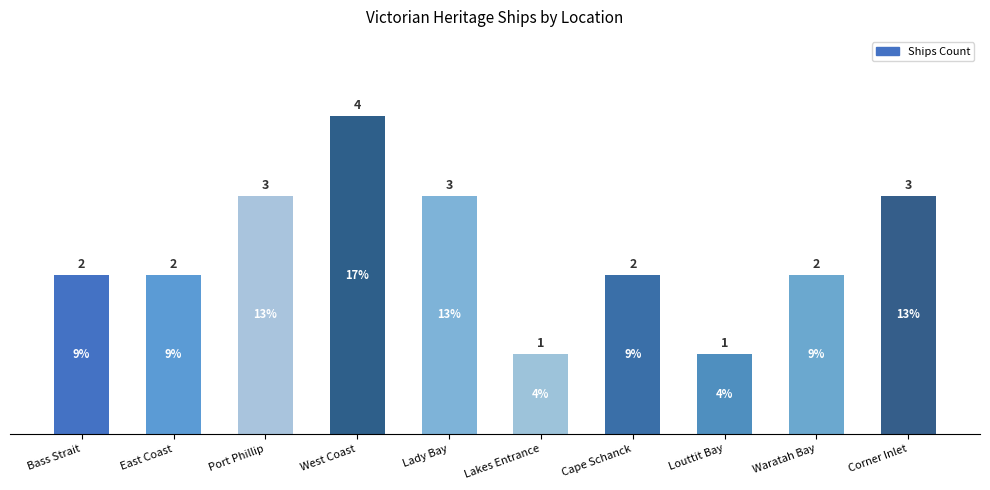

What is the label of the 10th bar from the right?

Bass Strait